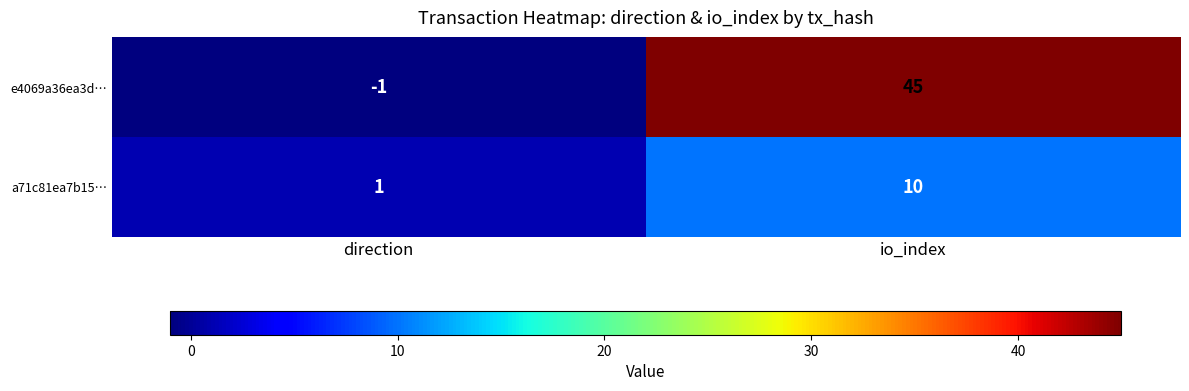

How many categories are shown in the chart?

2